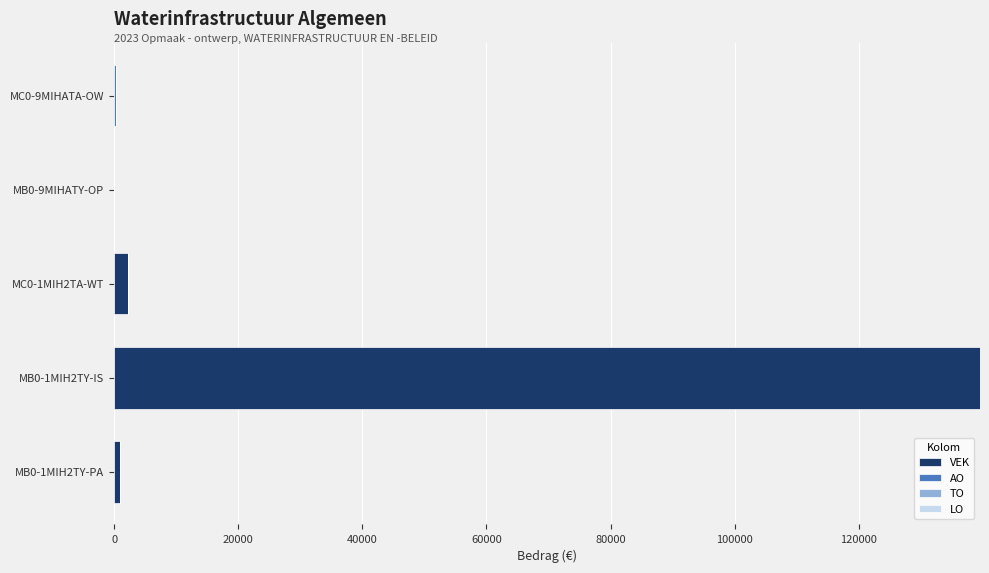

What is the maximum value for VEK?

139555